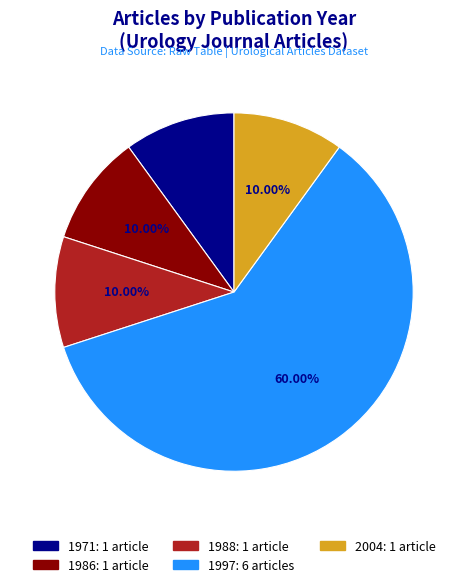

Is there any slice that represents more than half of the pie?

Yes